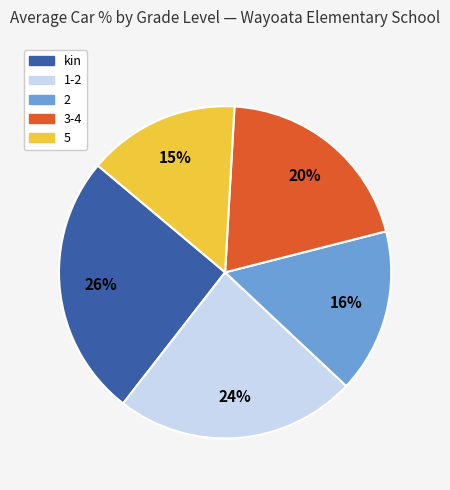

The 2 slice represents 3% of the pie. True or false?

False